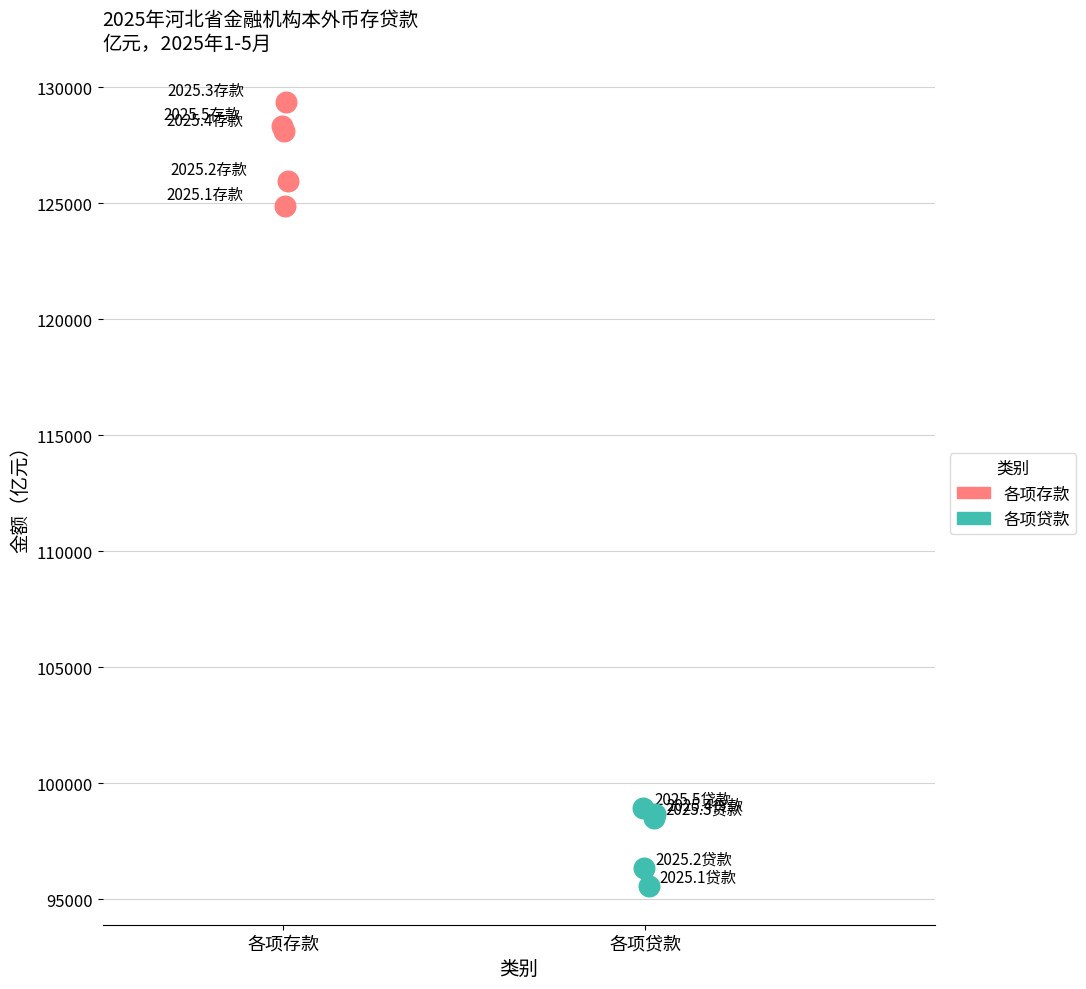

Which series reaches the minimum Y coordinate?

各项贷款